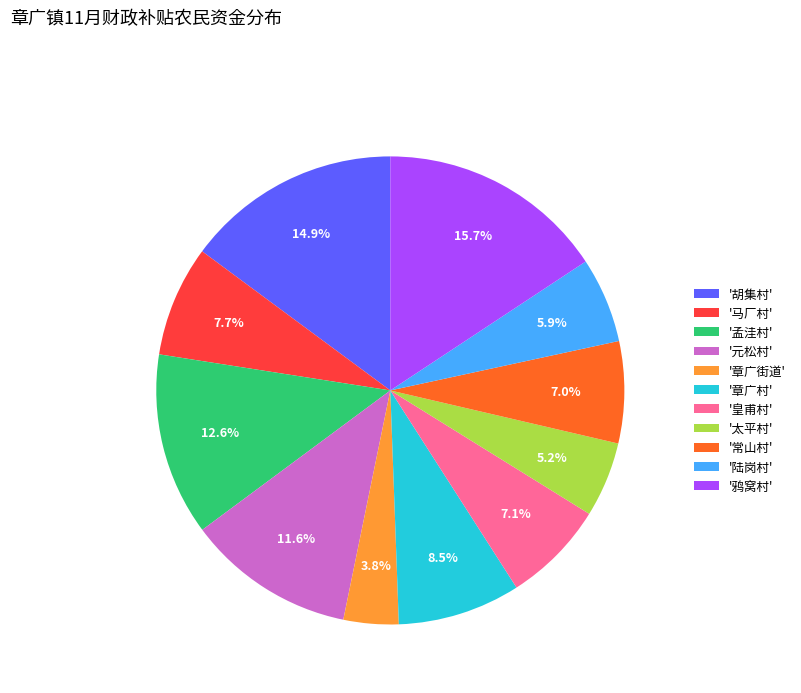

What percentage is NOT represented by '常山村'?

93.0%